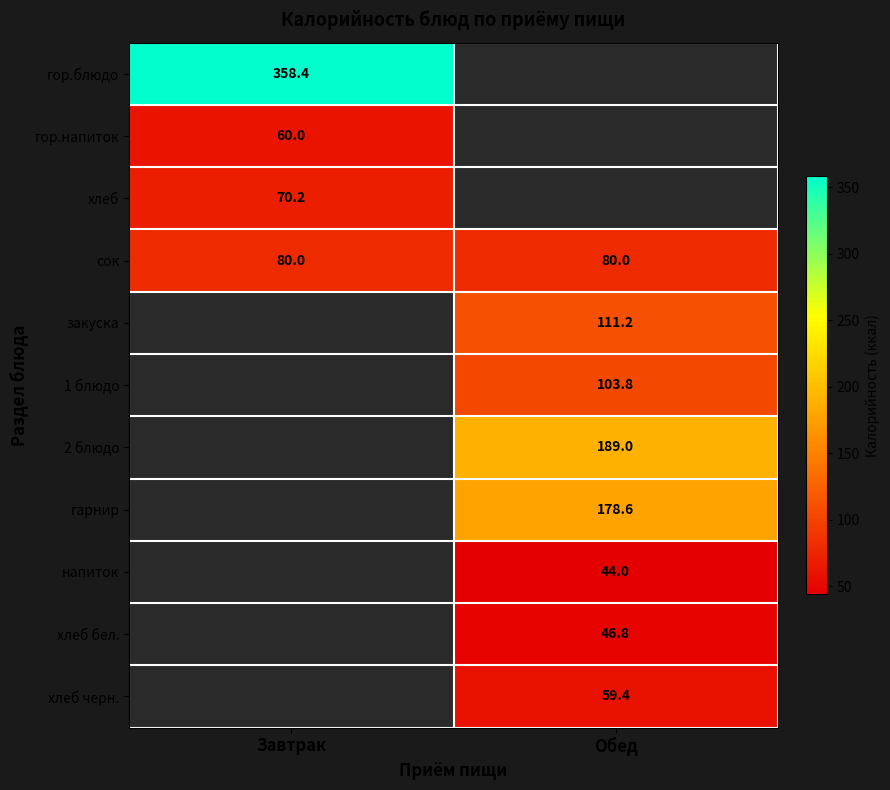

What is the approximate value of сок at Завтрак?

80.0